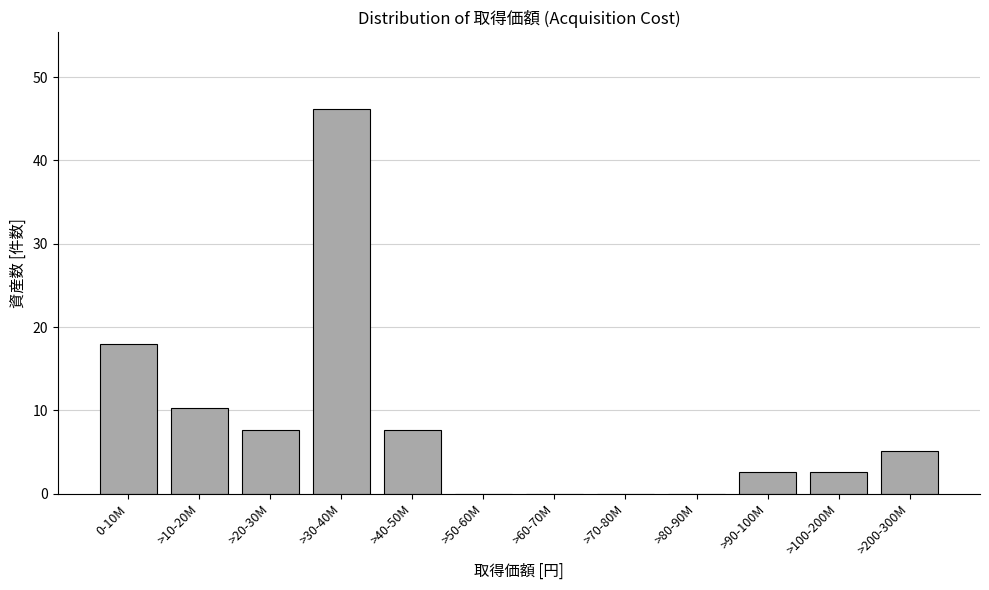

Reading left to right, extract all data points from this chart.

0-10M=17.9	>10-20M=10.3	>20-30M=7.7	>30-40M=46.2	>40-50M=7.7	>50-60M=0.0	>60-70M=0.0	>70-80M=0.0	>80-90M=0.0	>90-100M=2.6	>100-200M=2.6	>200-300M=5.1